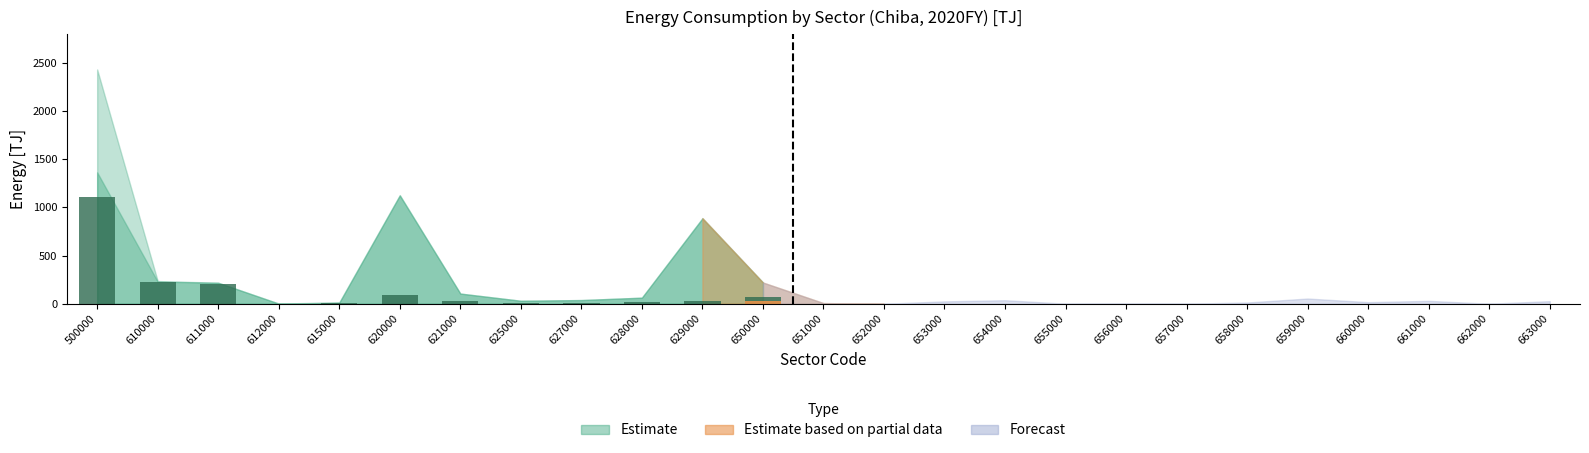

Which has a higher value, 625000 or 615000?

615000